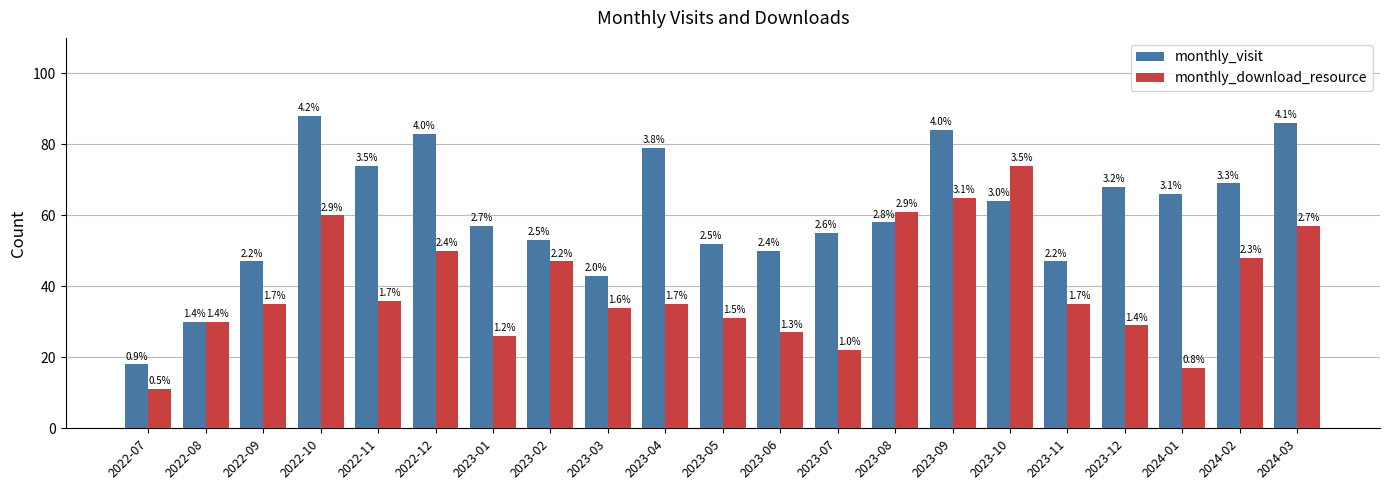

The monthly_visit series shows 69 at 2024-02. True or false?

True